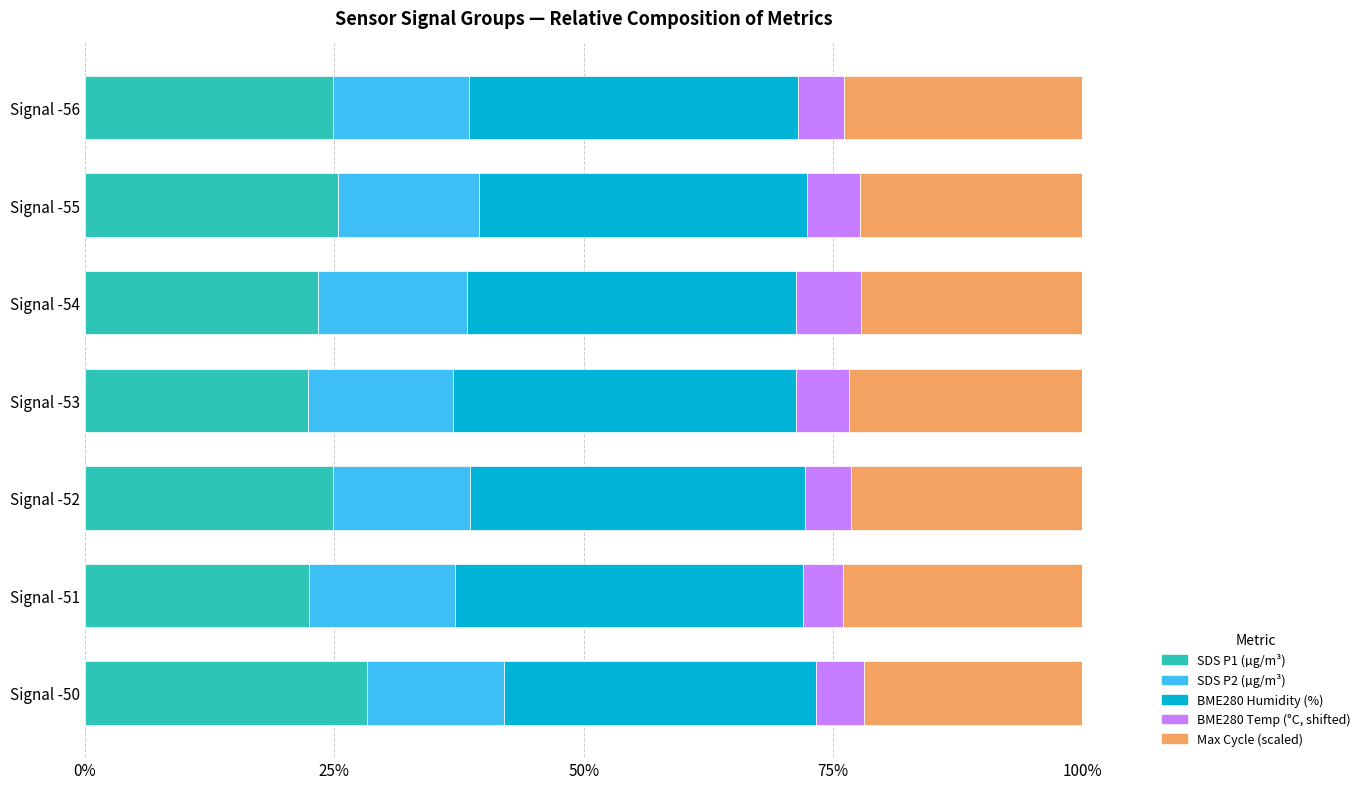

What is the total value across all series at Signal -53?

100.0